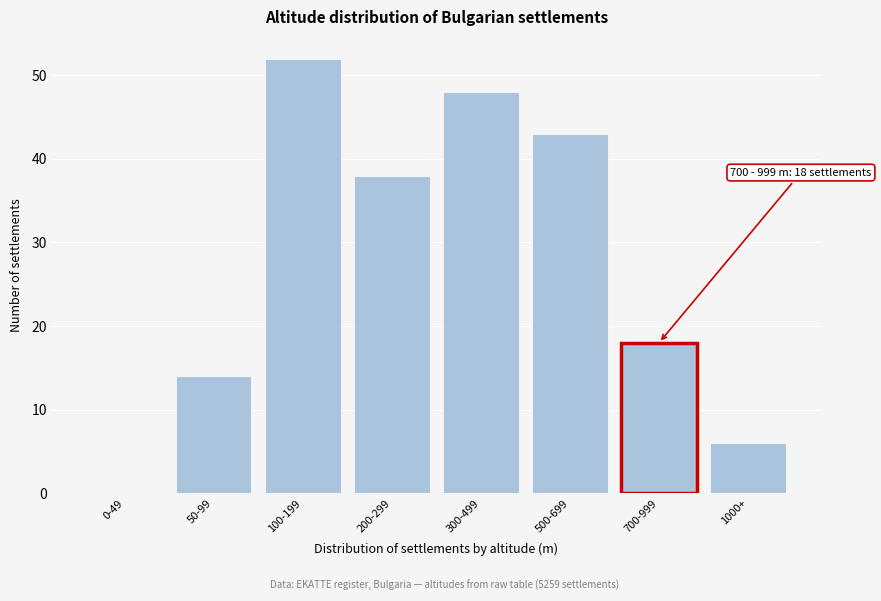

Reading right to left, what are all the values shown in this chart?

1000+=6	700-999=18	500-699=43	300-499=48	200-299=38	100-199=52	50-99=14	0-49=0